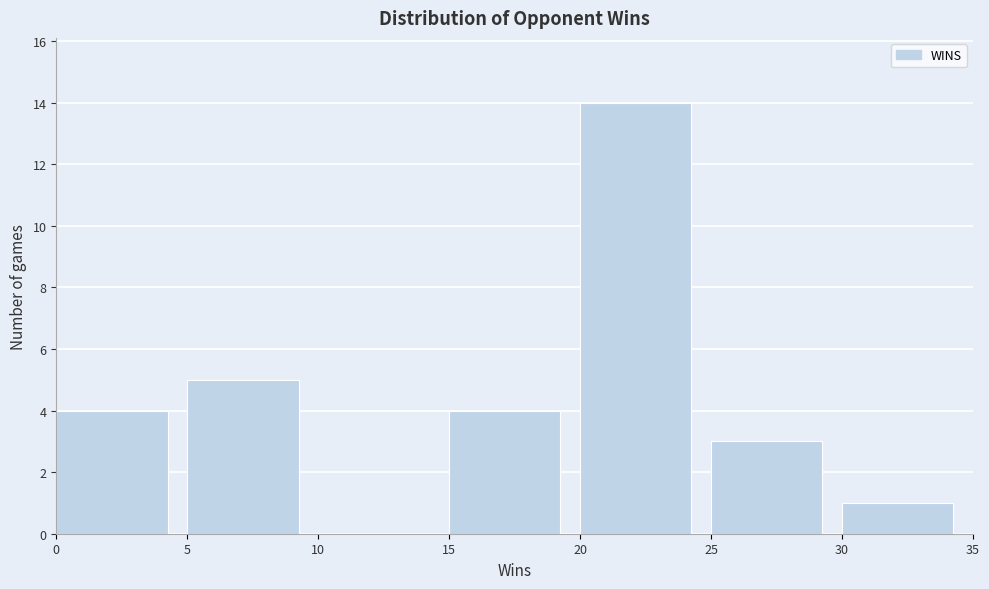

Reading left to right, transcribe this chart: for each bar, give the range it covers on the x-axis and its height. The values are not printed on the chart, so give them approximately, as read against the axis.

0 to 5: 4
5 to 10: 5
10 to 15: 0
15 to 20: 4
20 to 25: 14
25 to 30: 3
30 to 35: 1